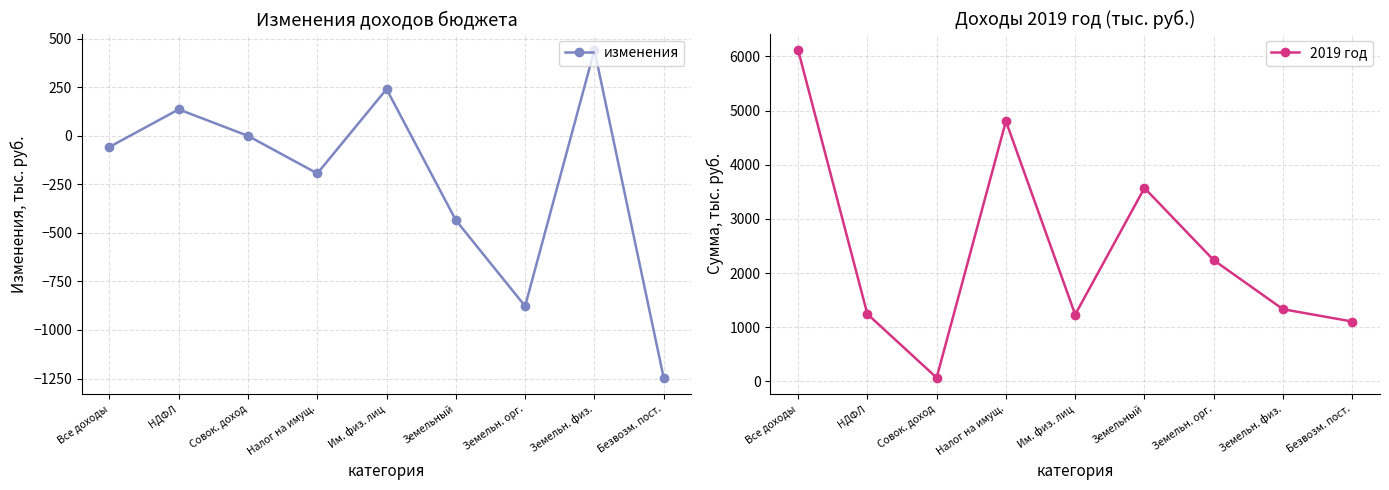

What is the value of the изменения point at the 9th from the left?

-1245.9